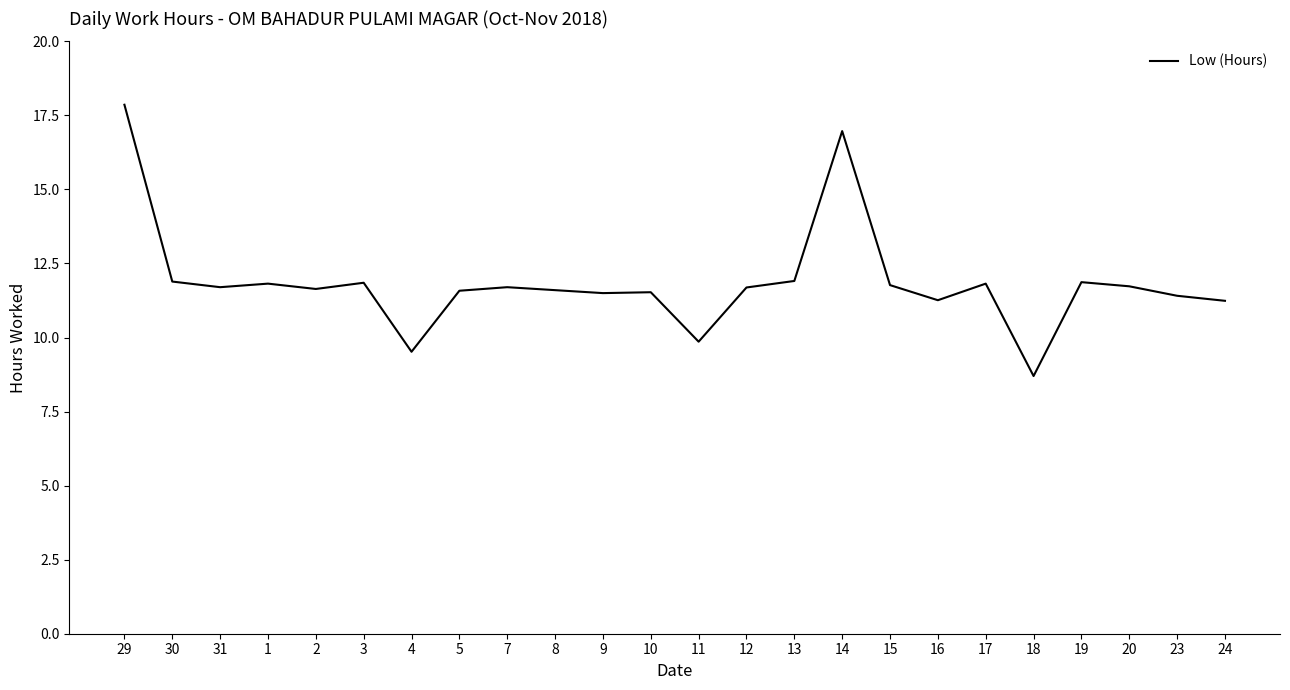

True or false: the data has more than 0 interior local peaks.

True